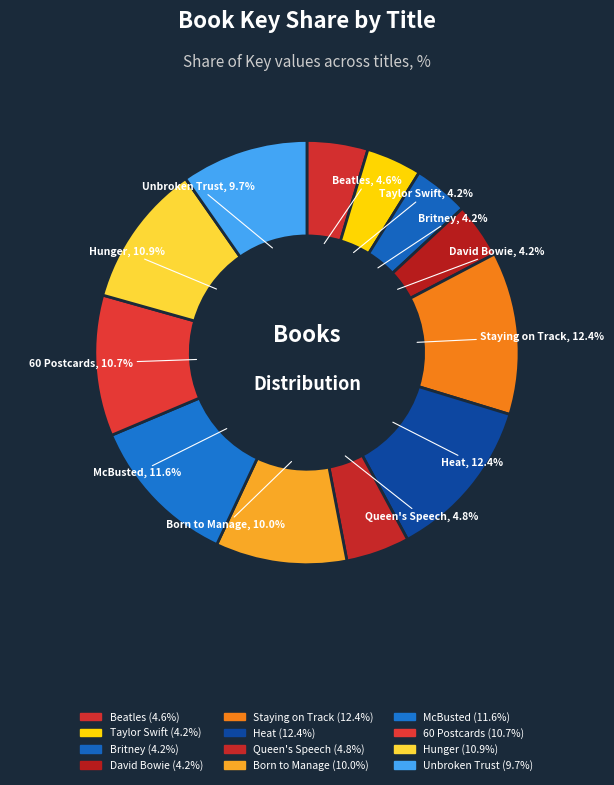

Count the number of slices in the pie.

12